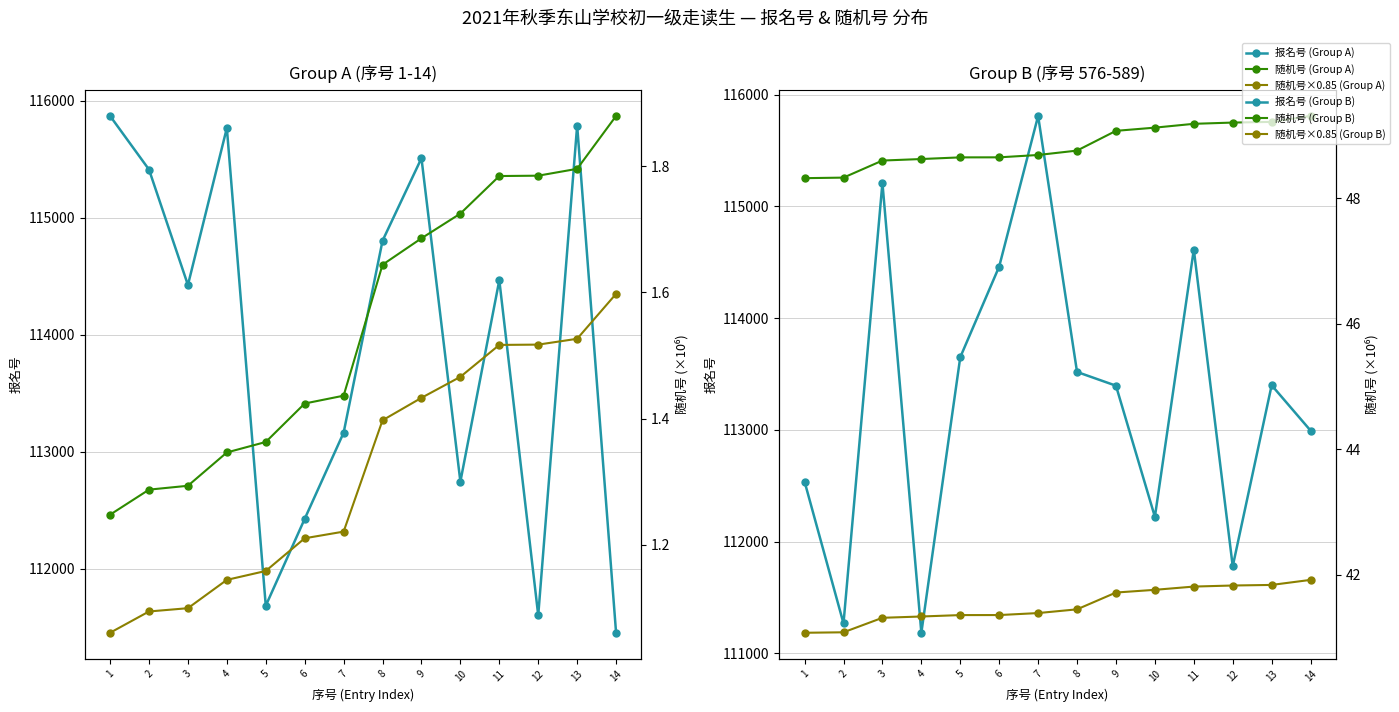

What is the minimum value for 随机号×0.85 (Group B)?

41.1